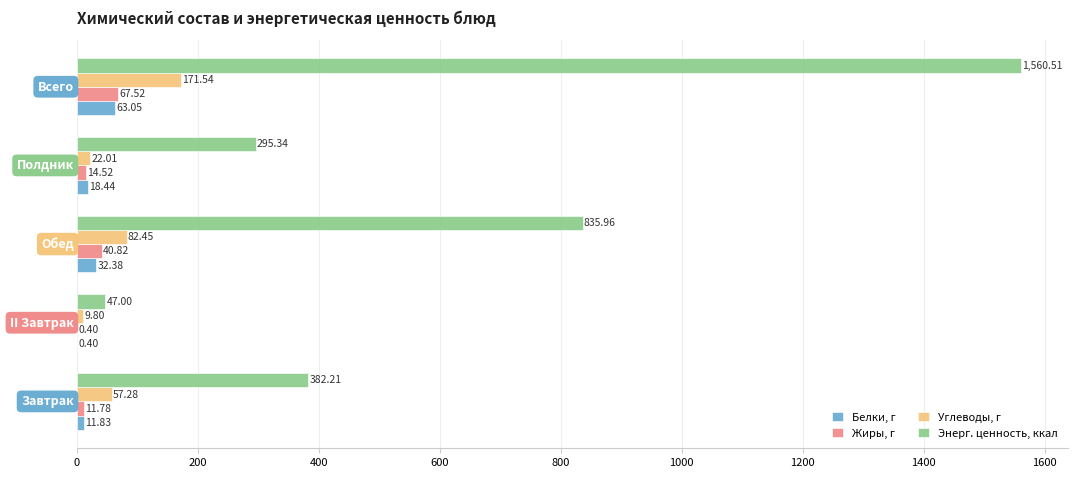

What is the sum of all Углеводы, г values?

343.1